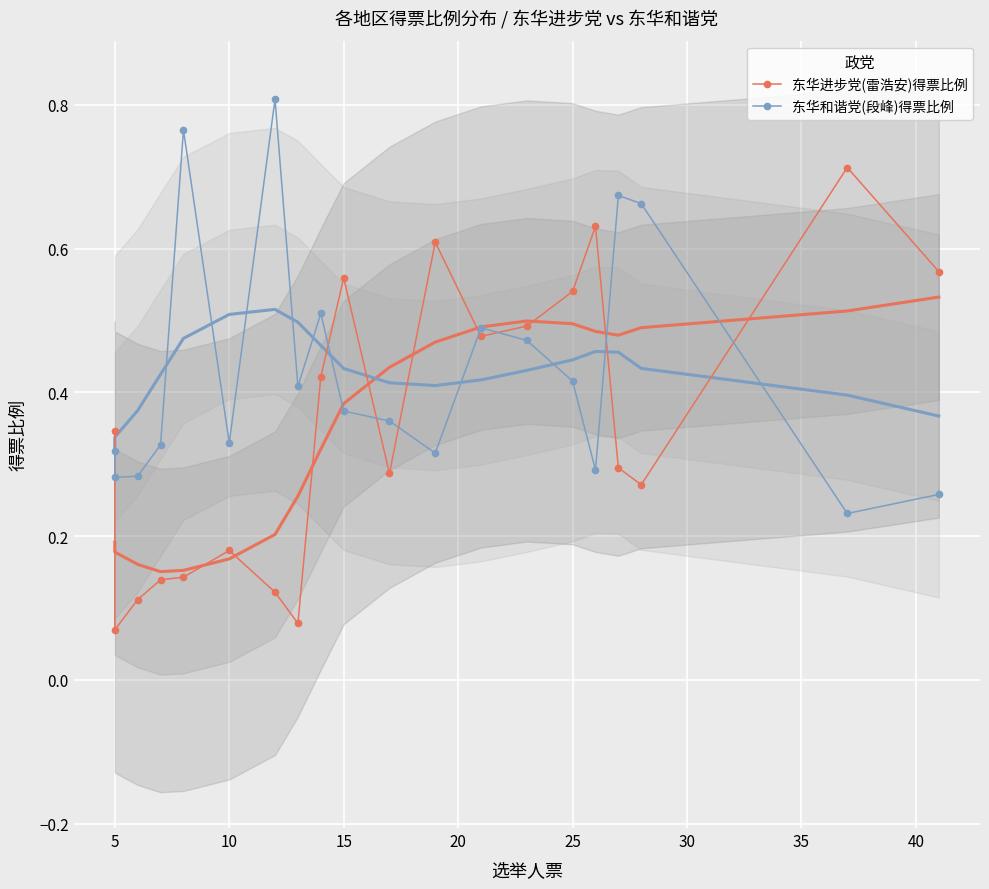

Rank the series by their maximum value, from highest to lowest.

东华和谐党(段峰)得票比例, 东华进步党(雷浩安)得票比例